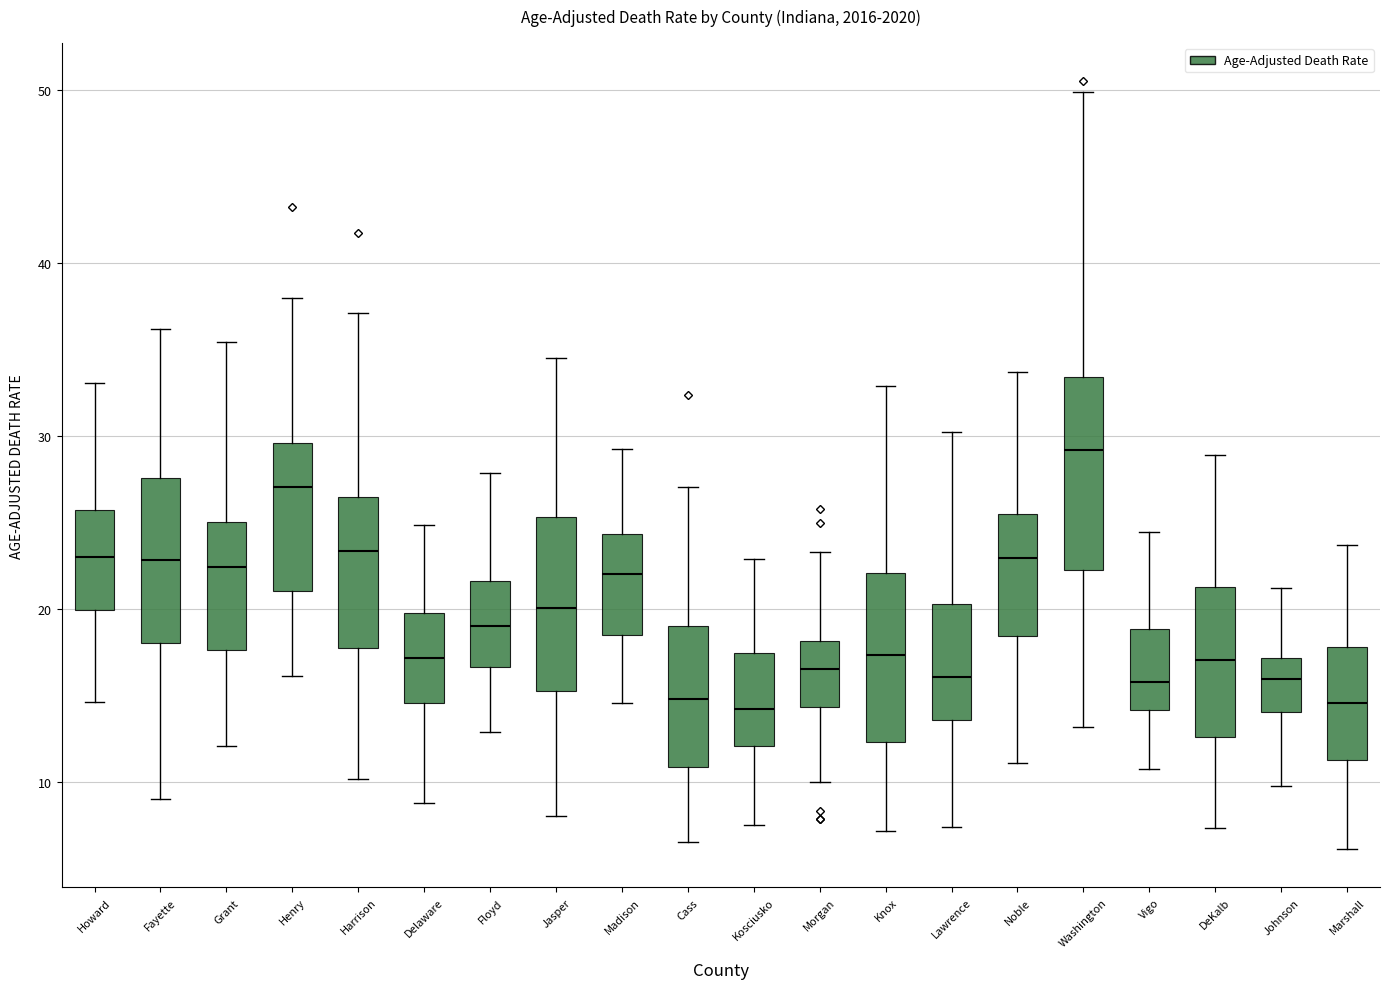

Comparing the boxes themselves (not the whiskers), which one is the tallest?

Washington